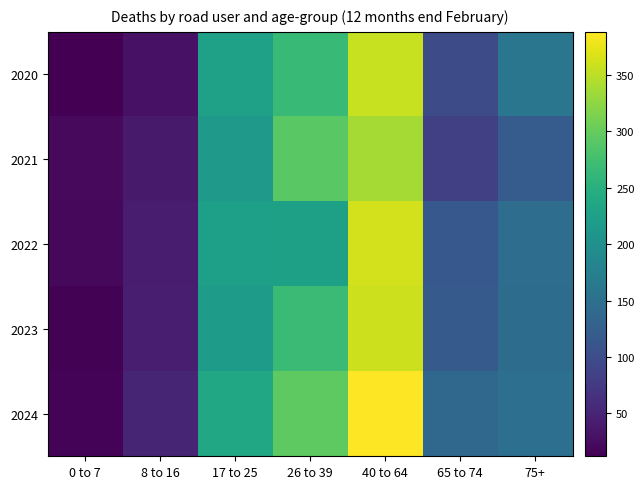

Reading left to right, list all the values displayed in this chart.

2020: 0 to 7=12	8 to 16=30	17 to 25=227	26 to 39=266	40 to 64=357	65 to 74=100	75+=160
2021: 0 to 7=22	8 to 16=39	17 to 25=215	26 to 39=292	40 to 64=337	65 to 74=83	75+=121
2022: 0 to 7=20	8 to 16=42	17 to 25=224	26 to 39=225	40 to 64=363	65 to 74=116	75+=147
2023: 0 to 7=14	8 to 16=44	17 to 25=218	26 to 39=269	40 to 64=359	65 to 74=119	75+=145
2024: 0 to 7=16	8 to 16=51	17 to 25=238	26 to 39=295	40 to 64=388	65 to 74=137	75+=150